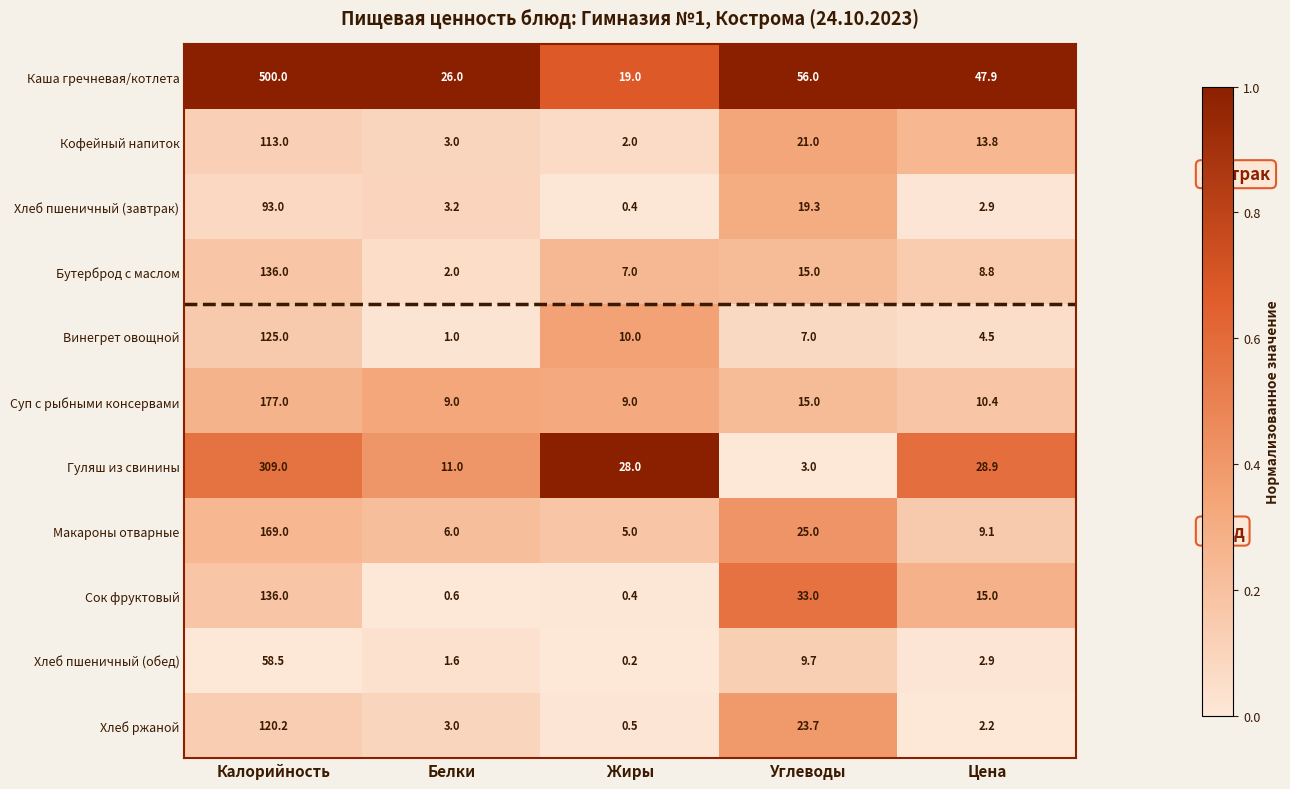

Which label corresponds to the largest value in the chart?

Калорийность